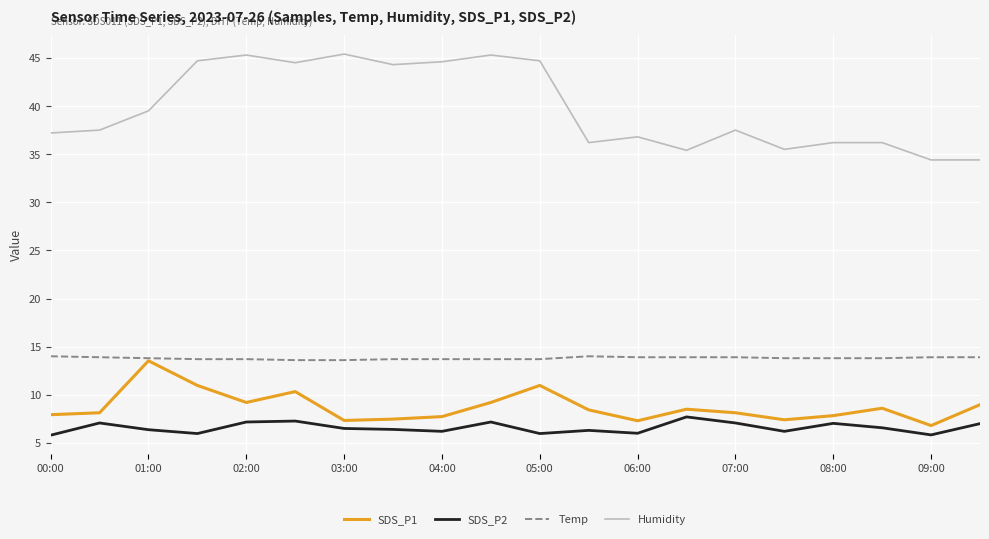

Count the number of categories in the chart.

20